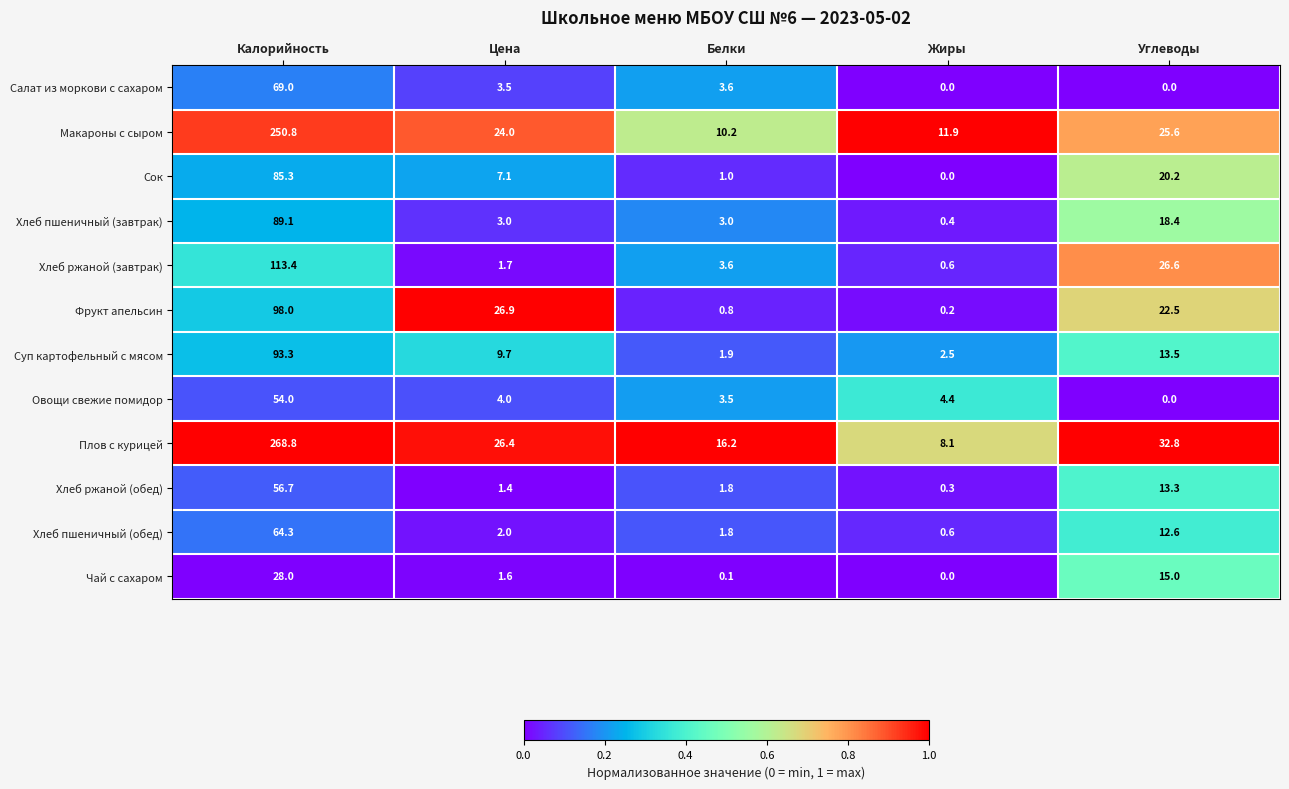

Which series changed the most between Цена and Жиры?

Фрукт апельсин